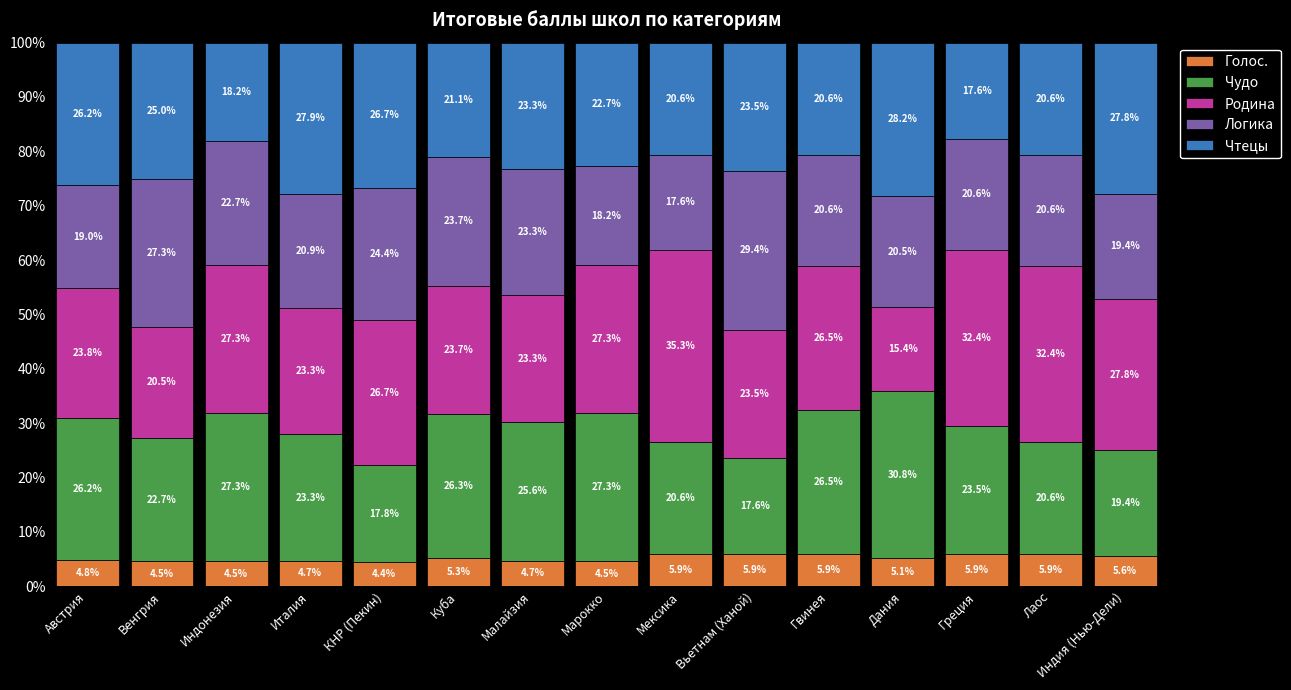

What is the total value across all series at КНР (Пекин)?

100.0